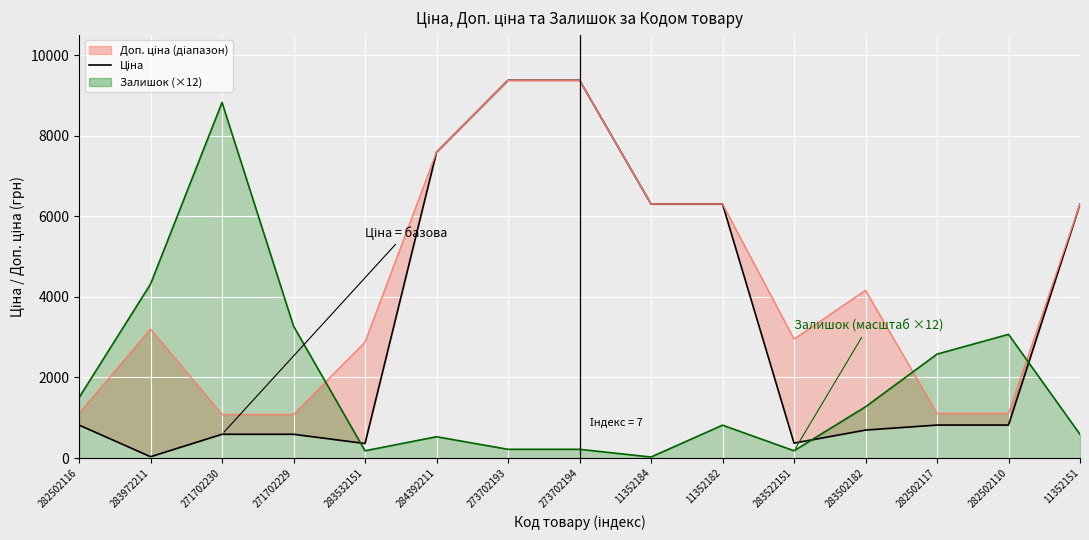

Reading right to left, what are all the values shown in this chart?

11352151=6308.8	282502110=818.5	282502117=818.5	283502182=694.3	283522151=369.5	11352182=6308.8	11352184=6308.8	273702194=9384.0	273702193=9384.0	284392211=7596.5	283532151=359.9	271702229=589.9	271702230=589.9	283972211=32.0	282502116=818.5